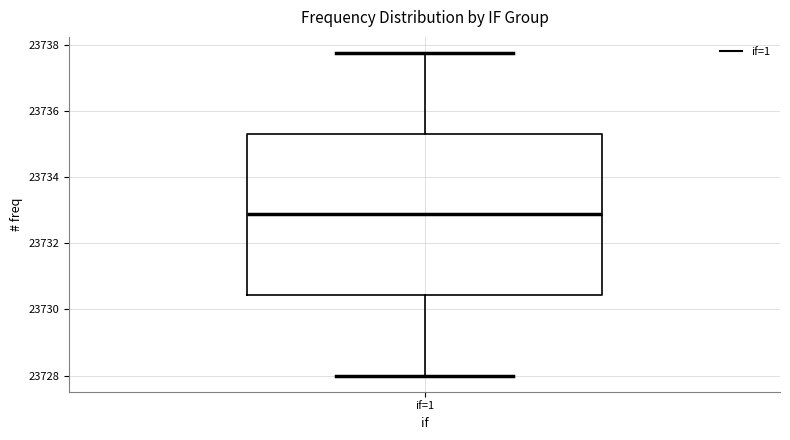

Where is the upper edge of the box for if=1 on the y-axis? The values are not printed on the chart, so give them approximately, as read against the axis.

23735.4